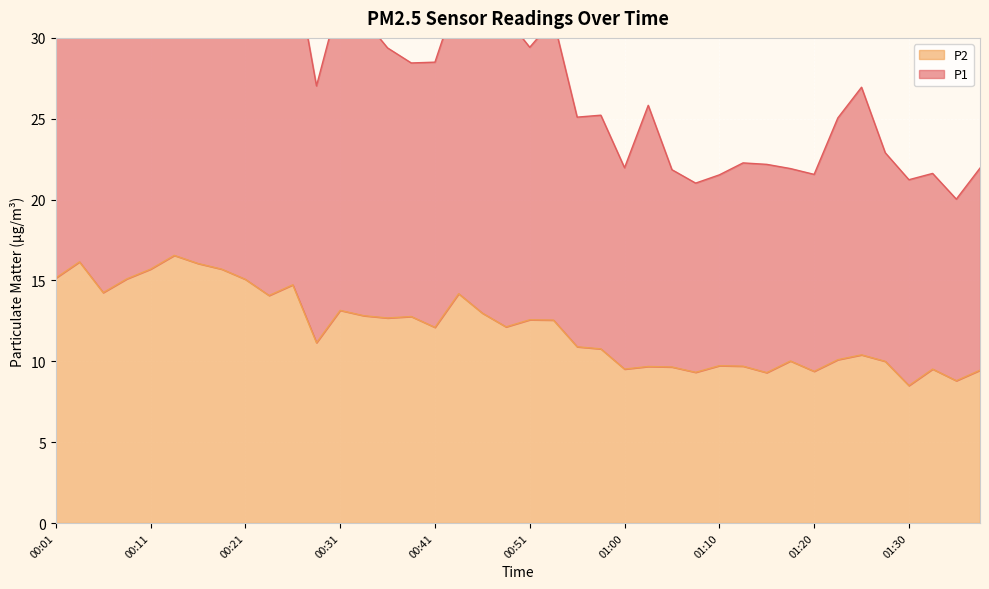

What is the lowest value of the P1 series?

20.0